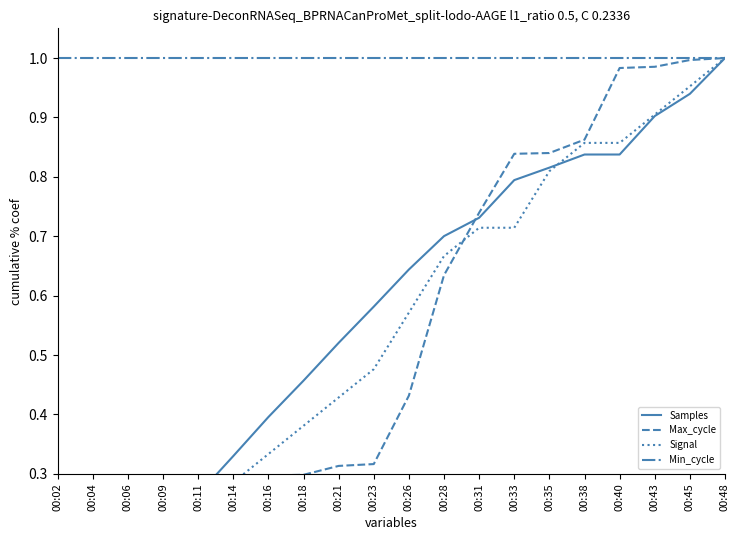

True or false: Samples and Max_cycle intersect in this chart.

True